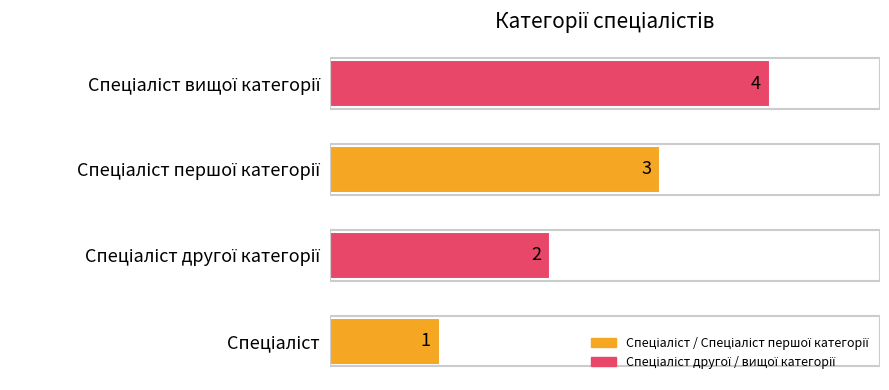

What is the maximum value shown in the chart?

4